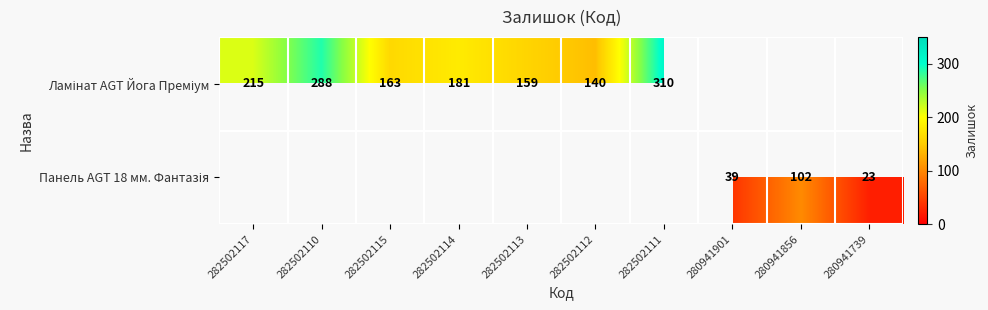

Is the value of Ламінат AGT Йога Преміум at 282502113 greater than the value of Панель AGT 18 мм. Фантазія at 280941739?

Yes